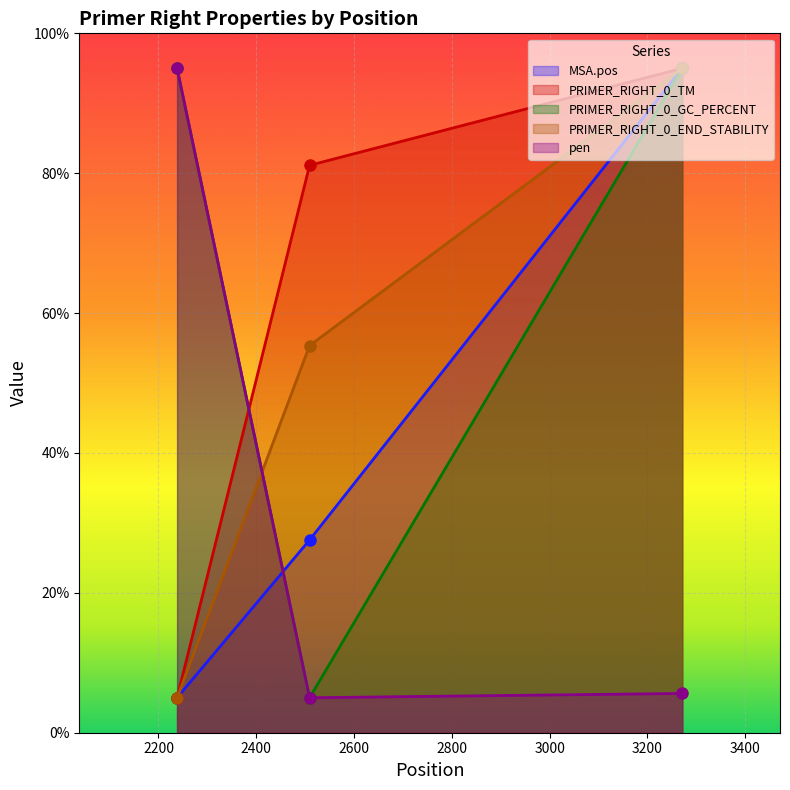

Is it true that PRIMER_RIGHT_0_END_STABILITY equals 164.9 at 3271?

False